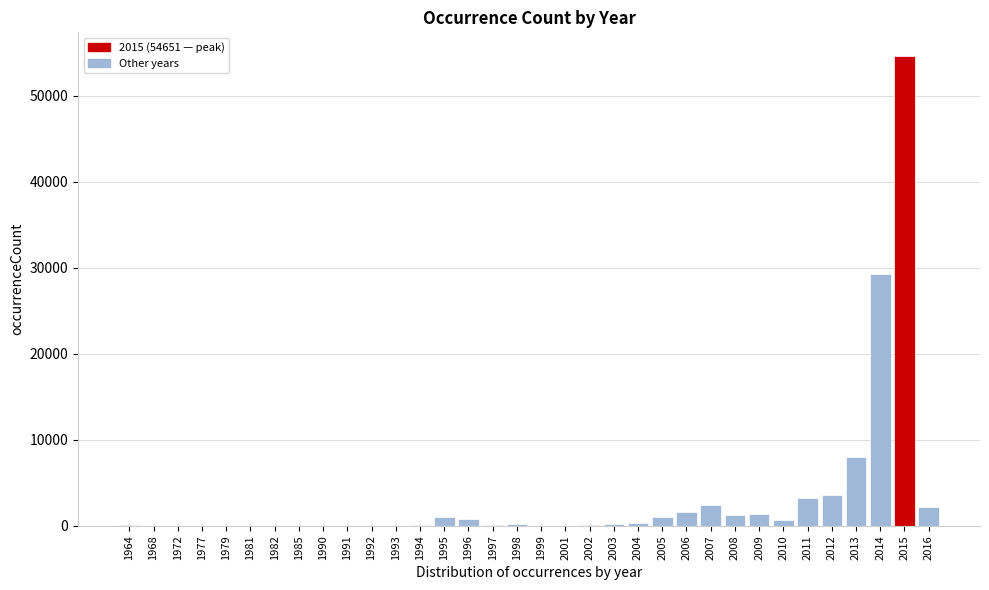

At which label is the value closest to 27326?

2014